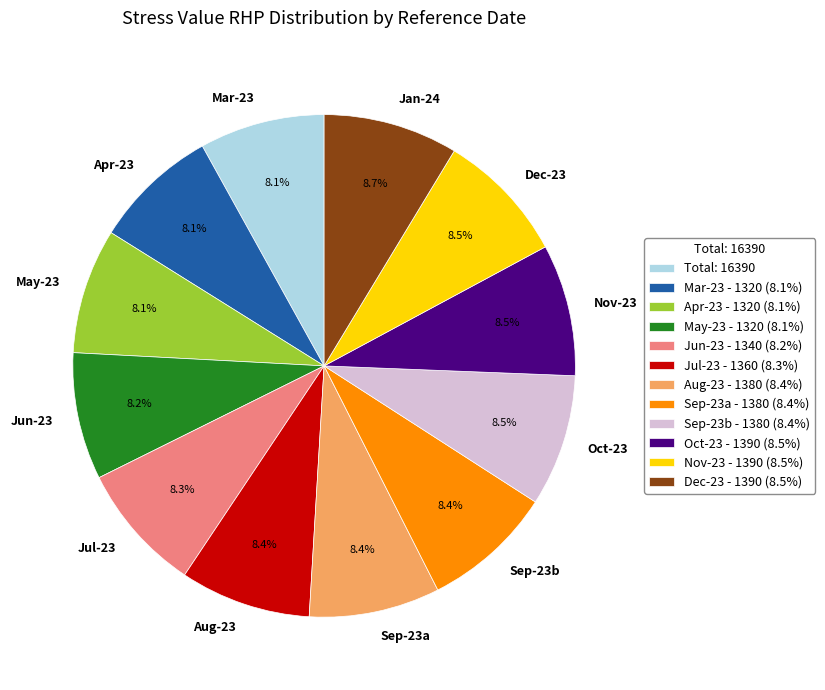

Is the sum of May-23 and Apr-23 greater than half?

No